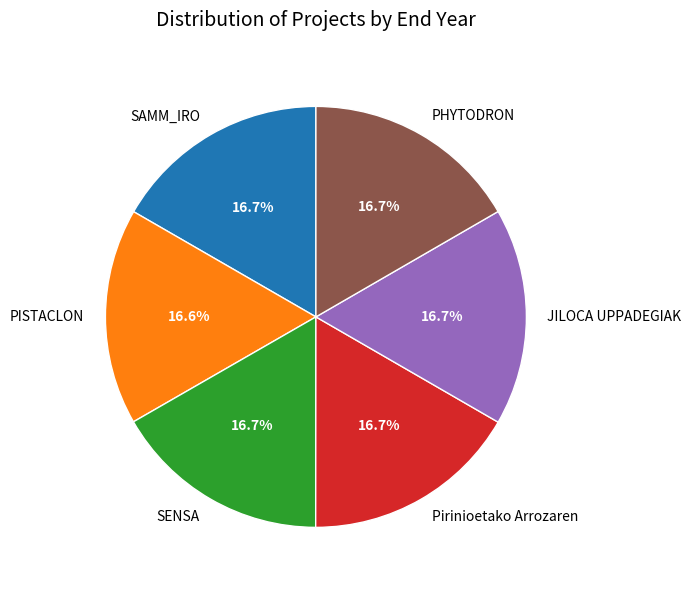

To the nearest percent, what is the combined percentage of Pirinioetako Arrozaren and SAMM_IRO?

33%